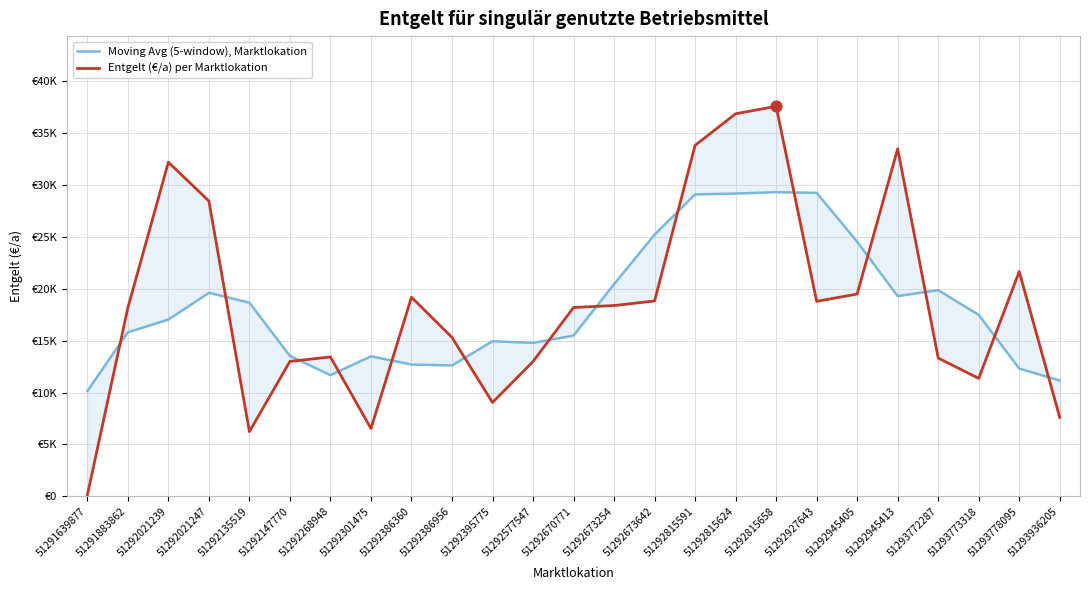

At which category is the sum across all series the highest?

51292815658